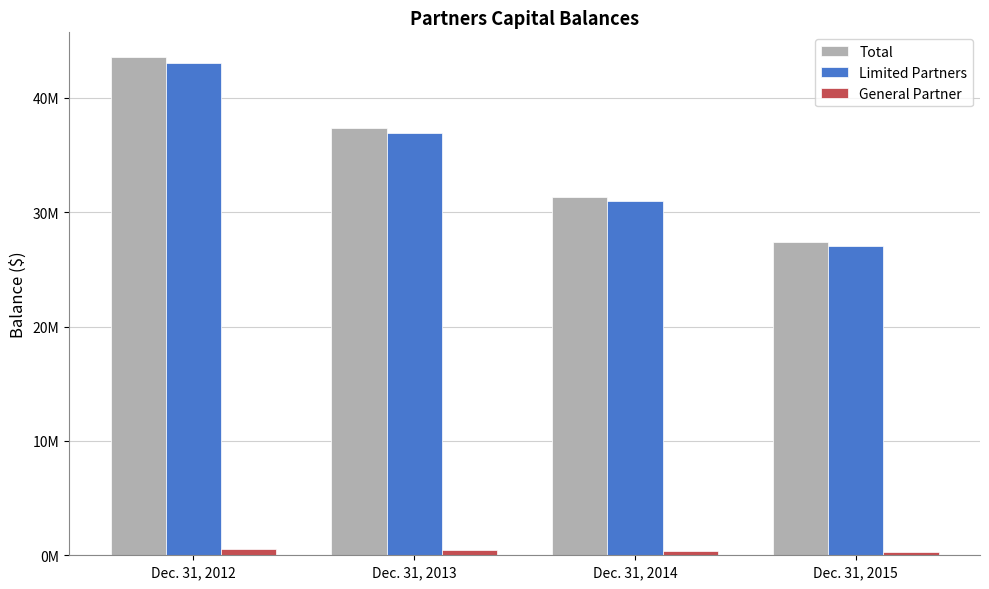

What is the total value across all series at Dec. 31, 2014?

62636378